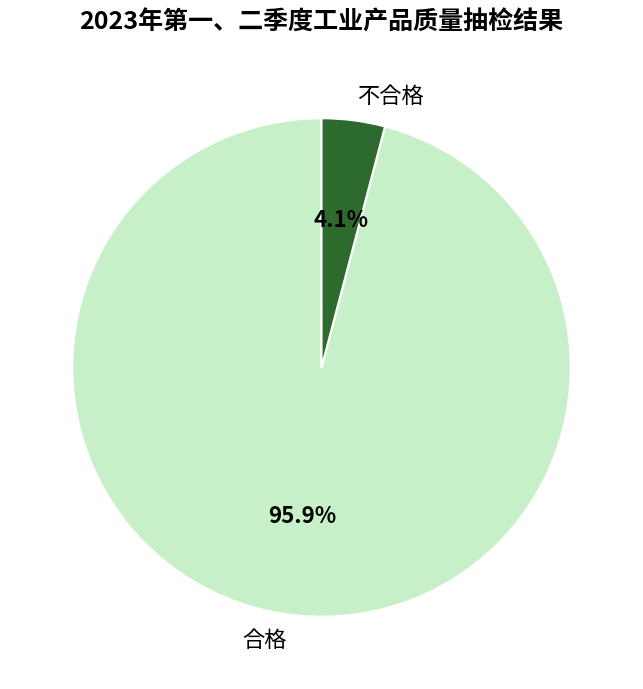

To the nearest percent, what is the difference between the largest and smallest slice percentages?

92%